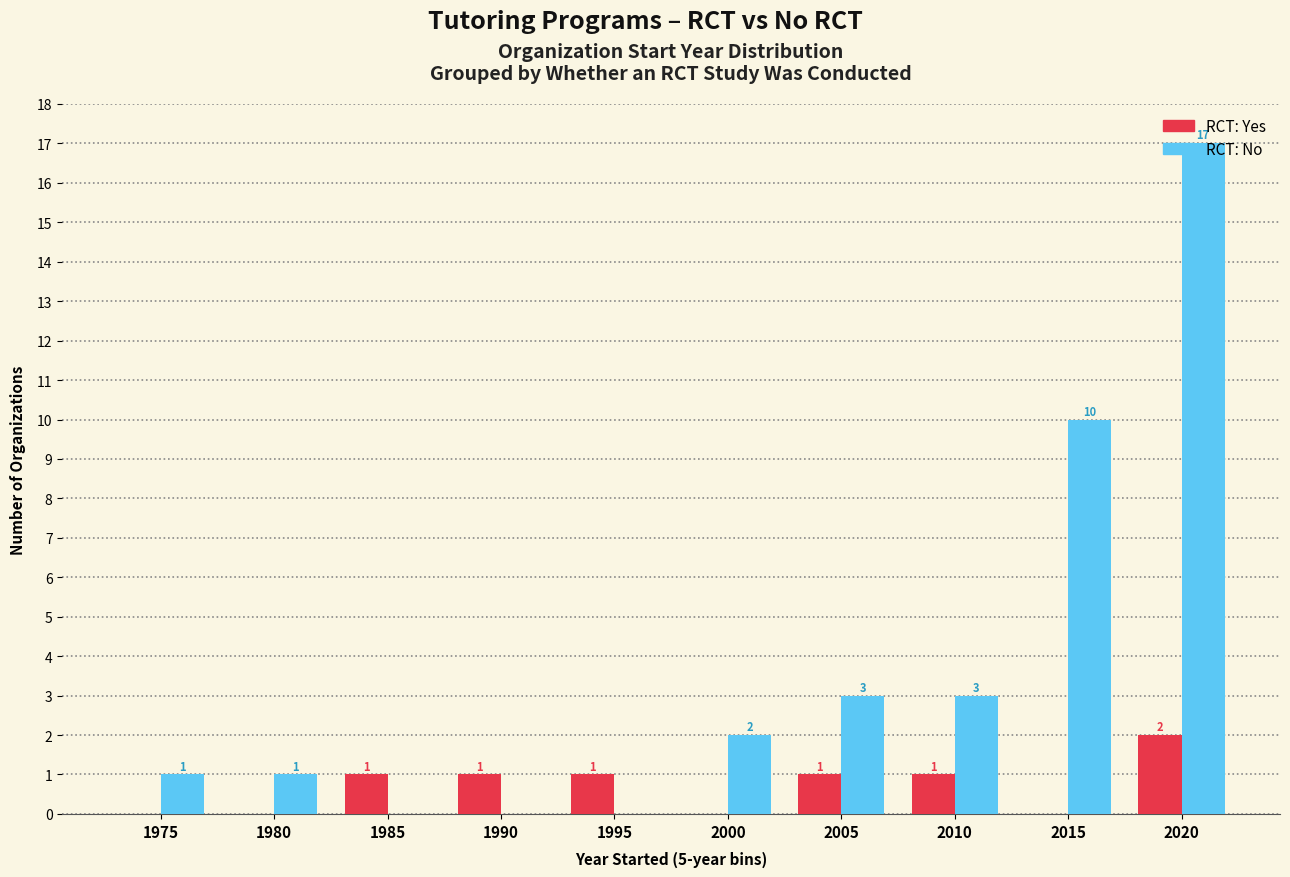

What is the maximum value shown in the chart?

17